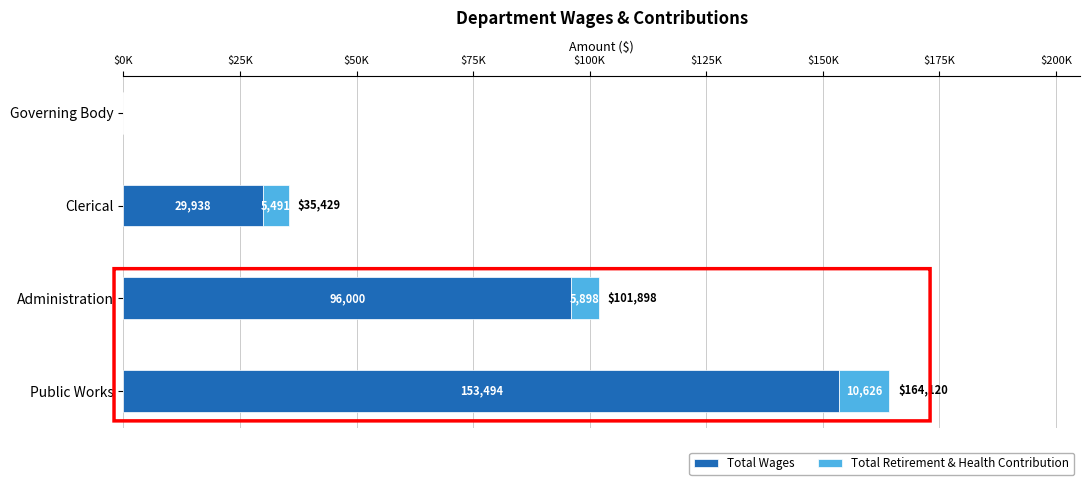

What are all the series names shown in the legend?

Total Wages, Total Retirement & Health Contribution